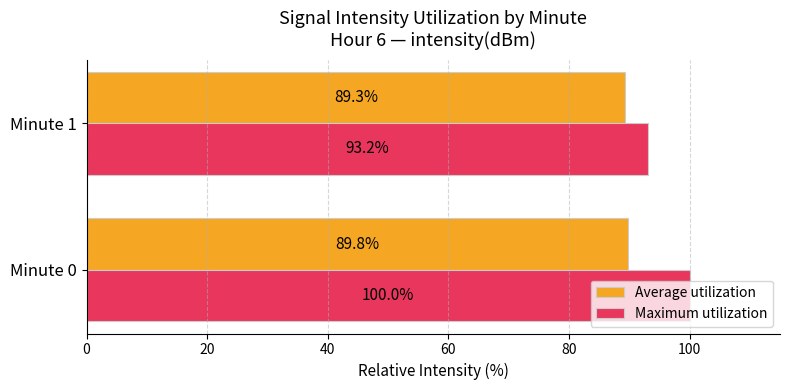

What is the lowest value of the Maximum utilization series?

93.2